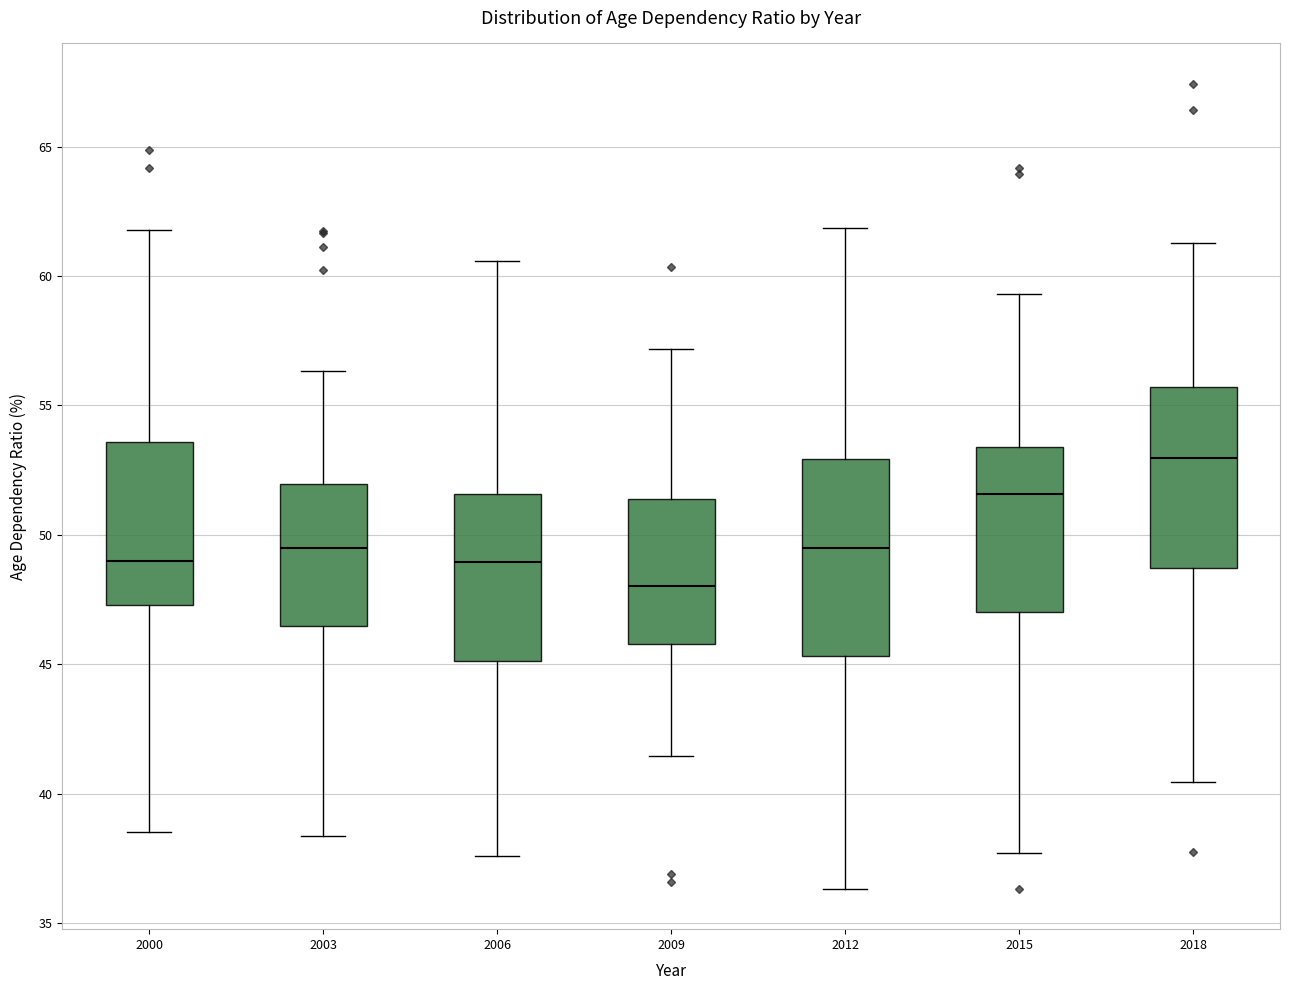

Which box has the highest median line?

2018